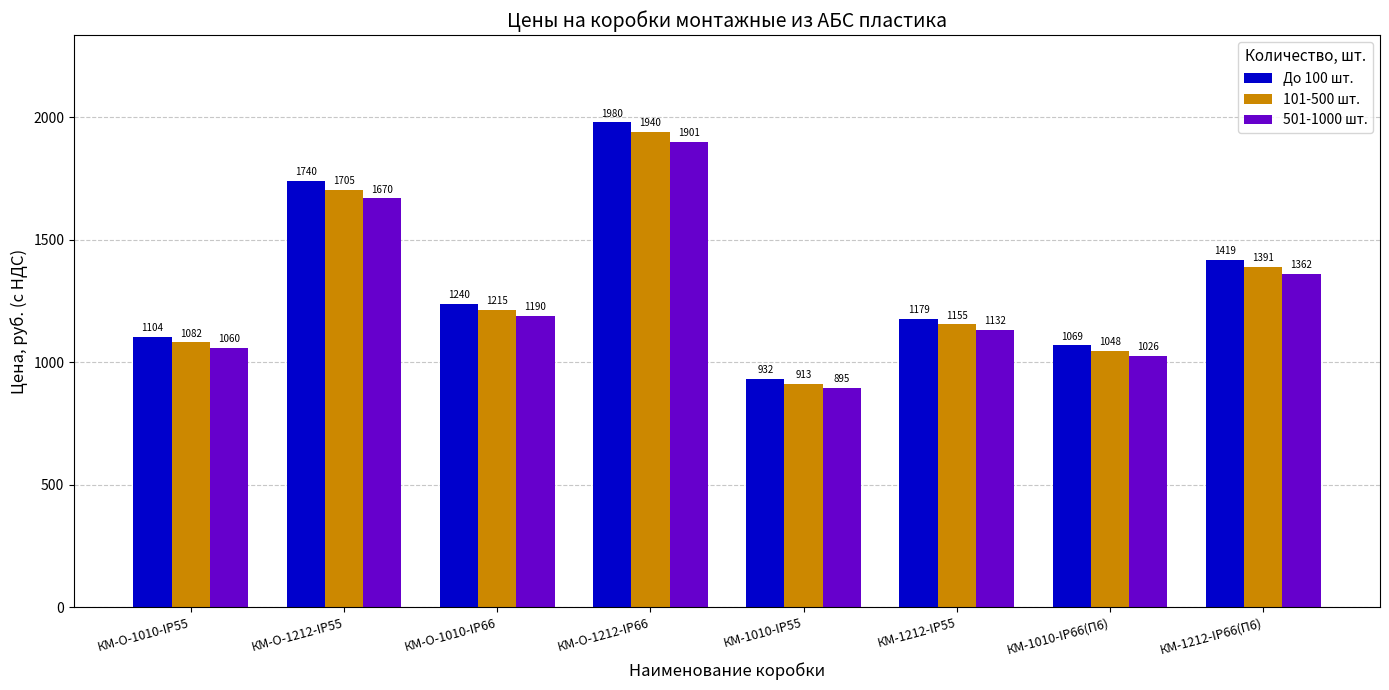

How many values in the 101-500 шт. series are below 1215?

4